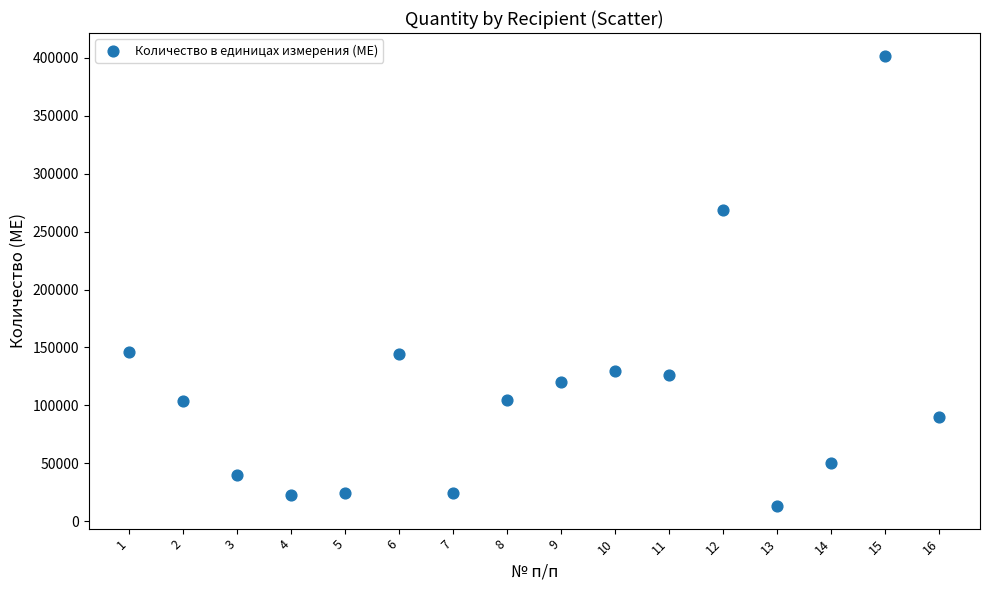

What is the range of Y values (max minus min)?

389000